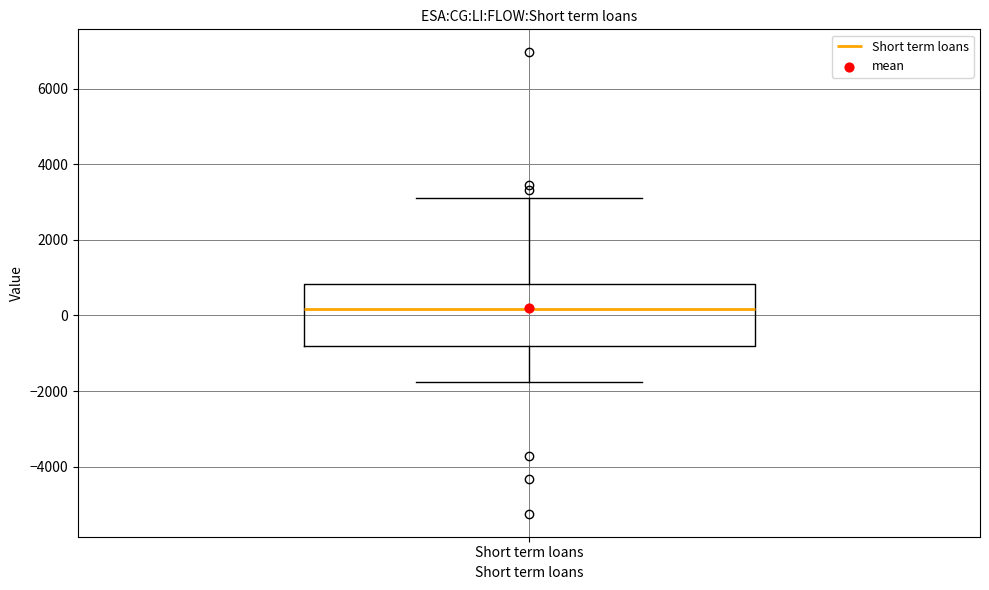

Where does the lower whisker of the box for Short term loans end on the y-axis? The values are not printed on the chart, so give them approximately, as read against the axis.

-1800